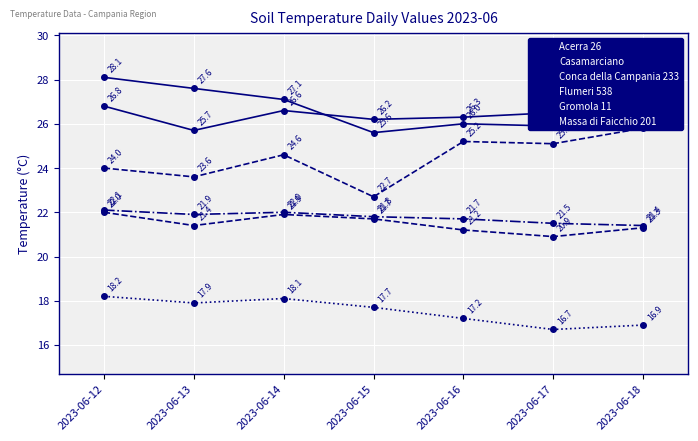

True or false: Acerra 26 and Massa di Faicchio 201 intersect in this chart.

False